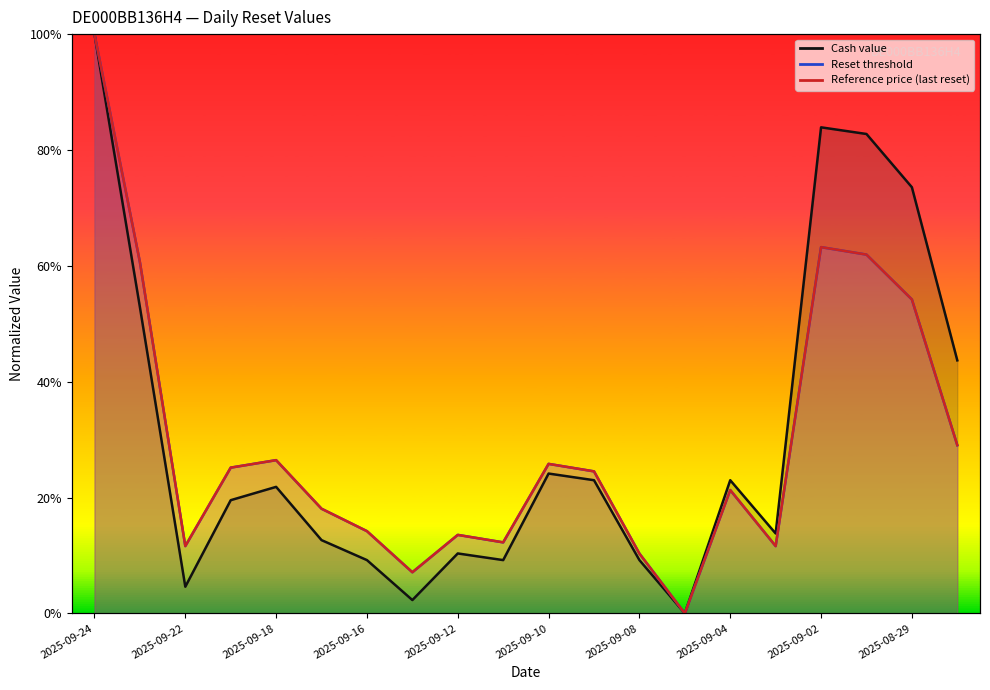

At which category does the chart reach its peak across all series?

2025-09-24